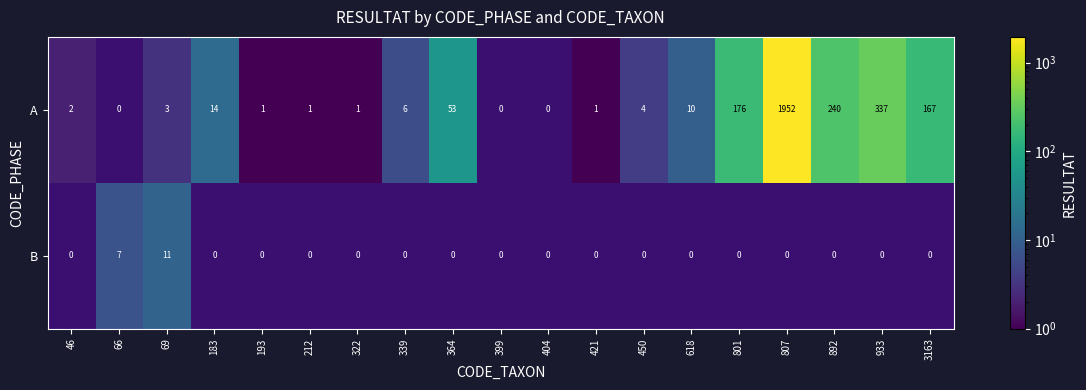

The B series shows 0 at 212. True or false?

True